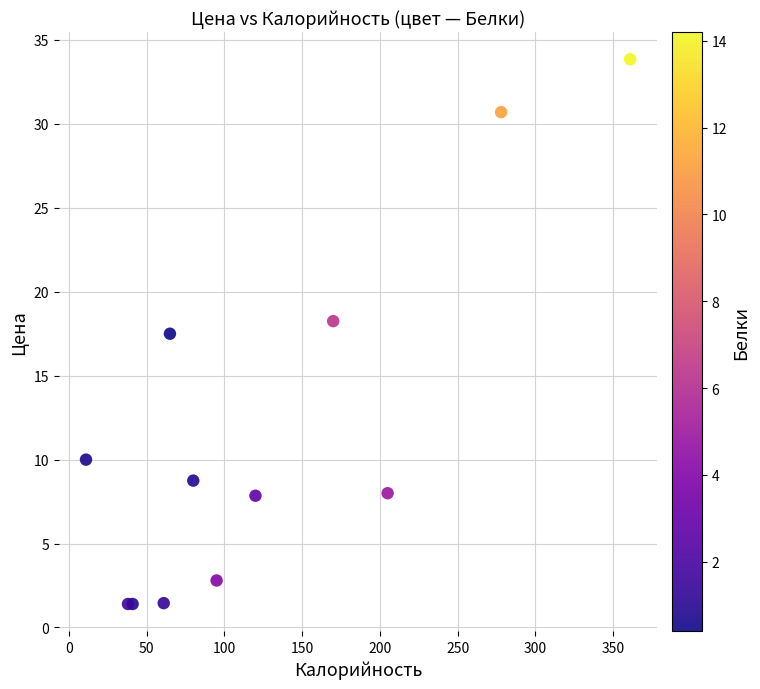

What Y value in the scatter plot is closest to 17?

17.5